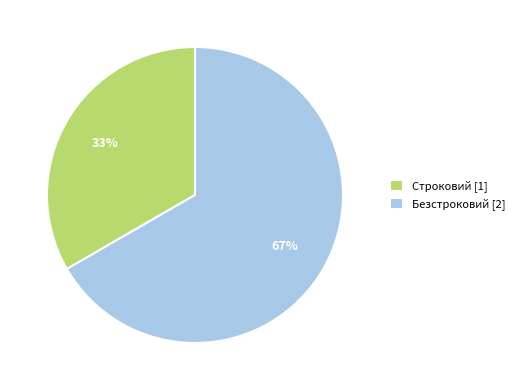

Which slice is the largest?

Безстроковий